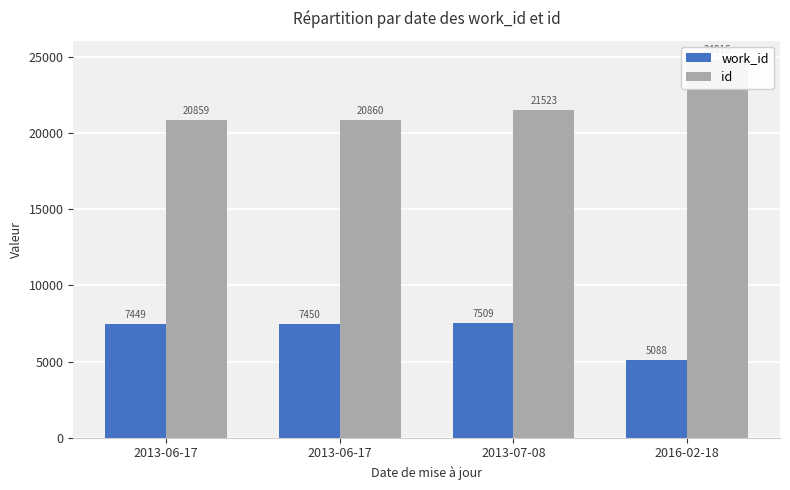

At which category does the chart reach its peak across all series?

2016-02-18